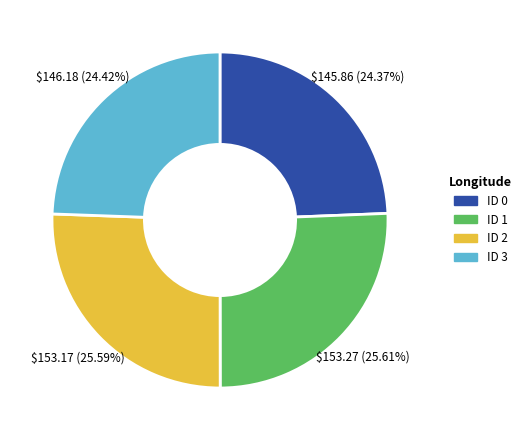

Between ID 0 and ID 1, which is larger?

ID 1